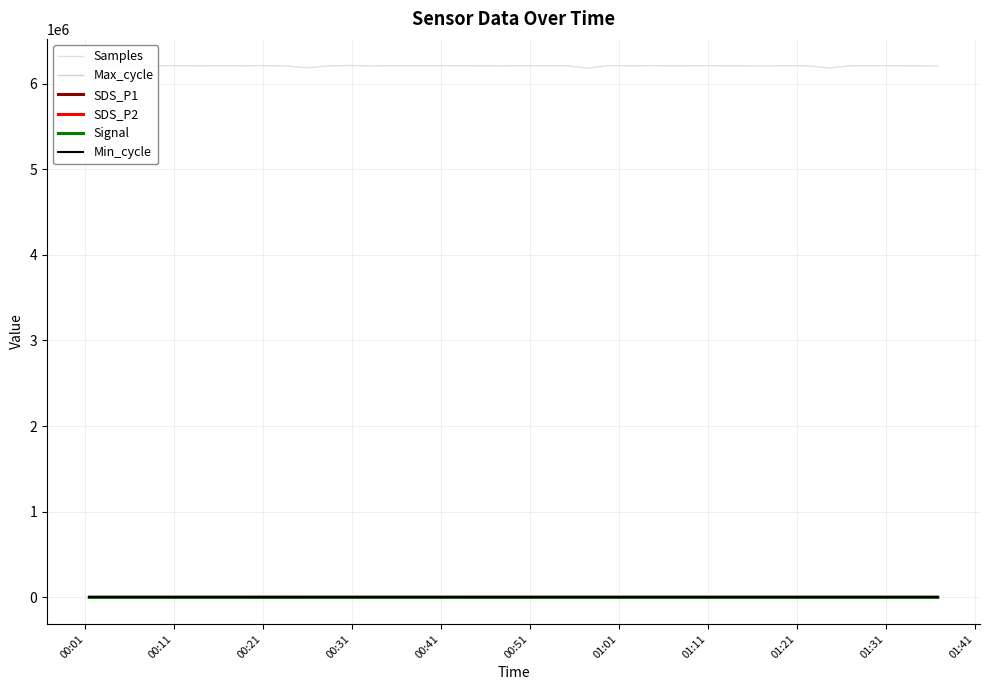

How many lines are shown in the chart?

6